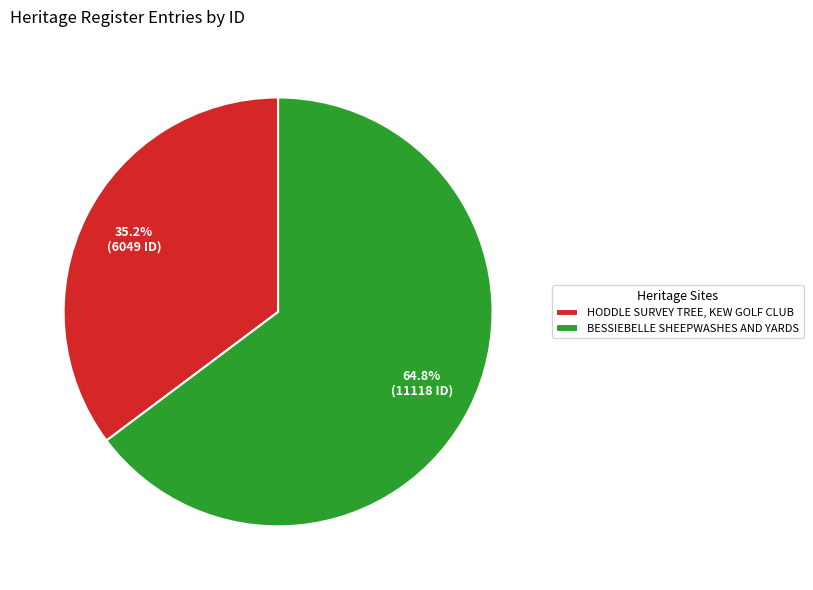

Which category has the smallest portion of the pie?

HODDLE SURVEY TREE, KEW GOLF CLUB